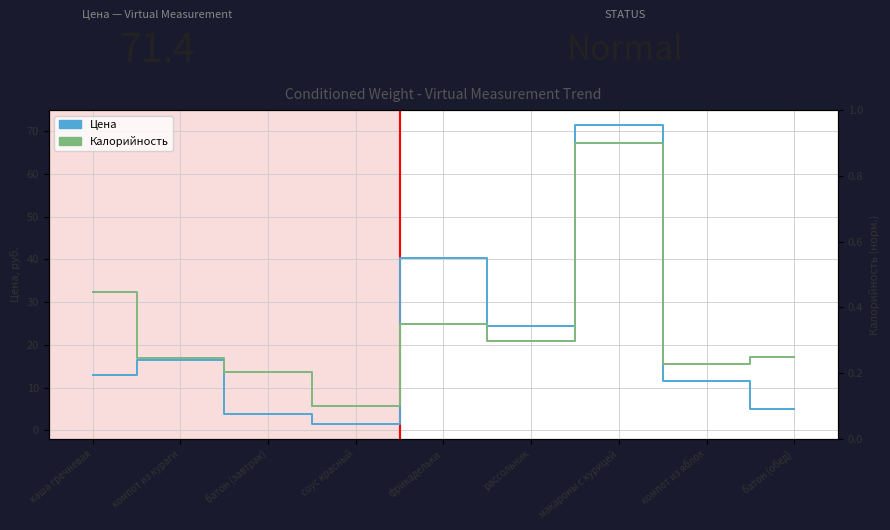

True or false: Цена and Калорийность intersect in this chart.

False